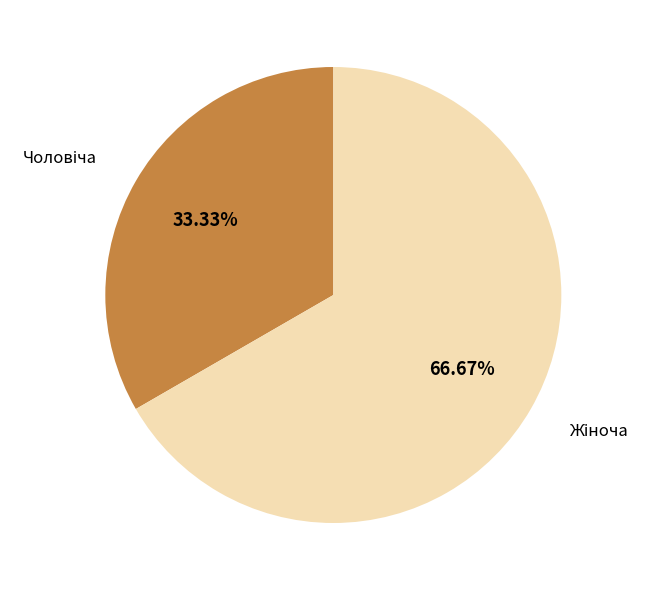

Is there any slice that represents more than half of the pie?

Yes